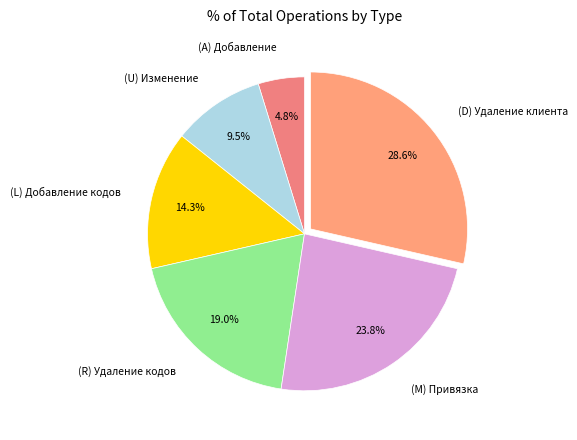

Which slice is the smallest?

(A) Добавление